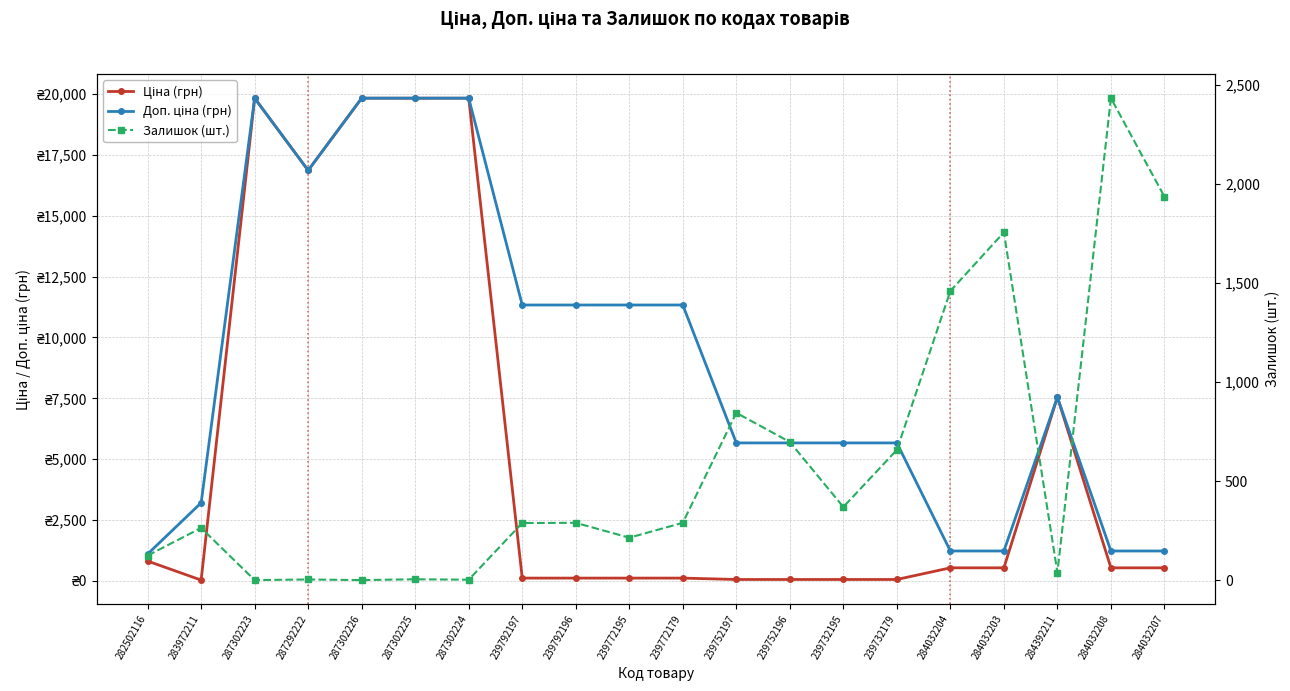

Which series ends up on top after the final intersection of Ціна (грн) and Залишок (шт.)?

Залишок (шт.)